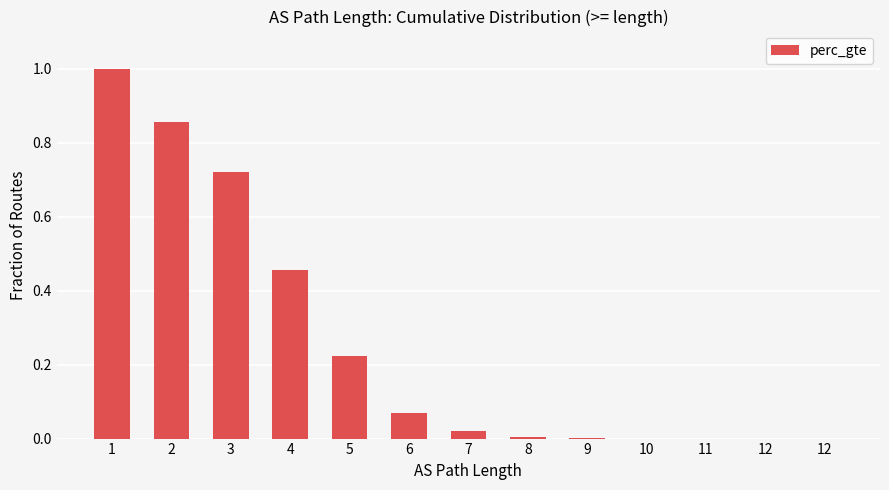

Count the number of data series in this chart.

1